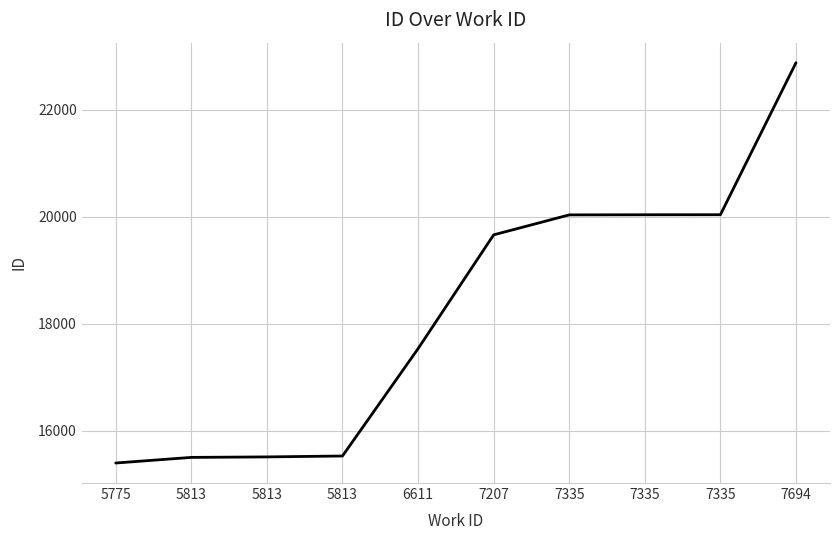

Where is the data nearest to the value 19136?

7207